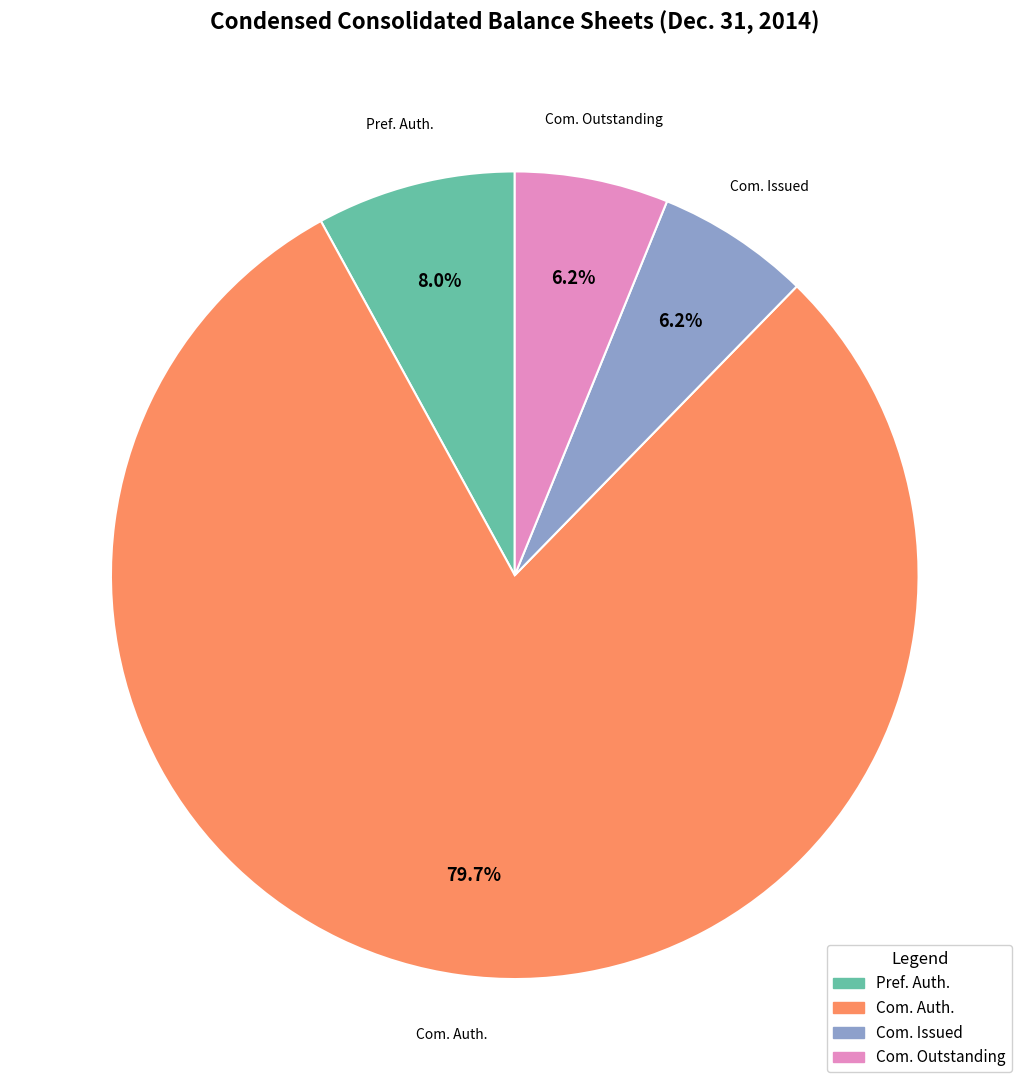

Is there any slice that represents more than half of the pie?

Yes